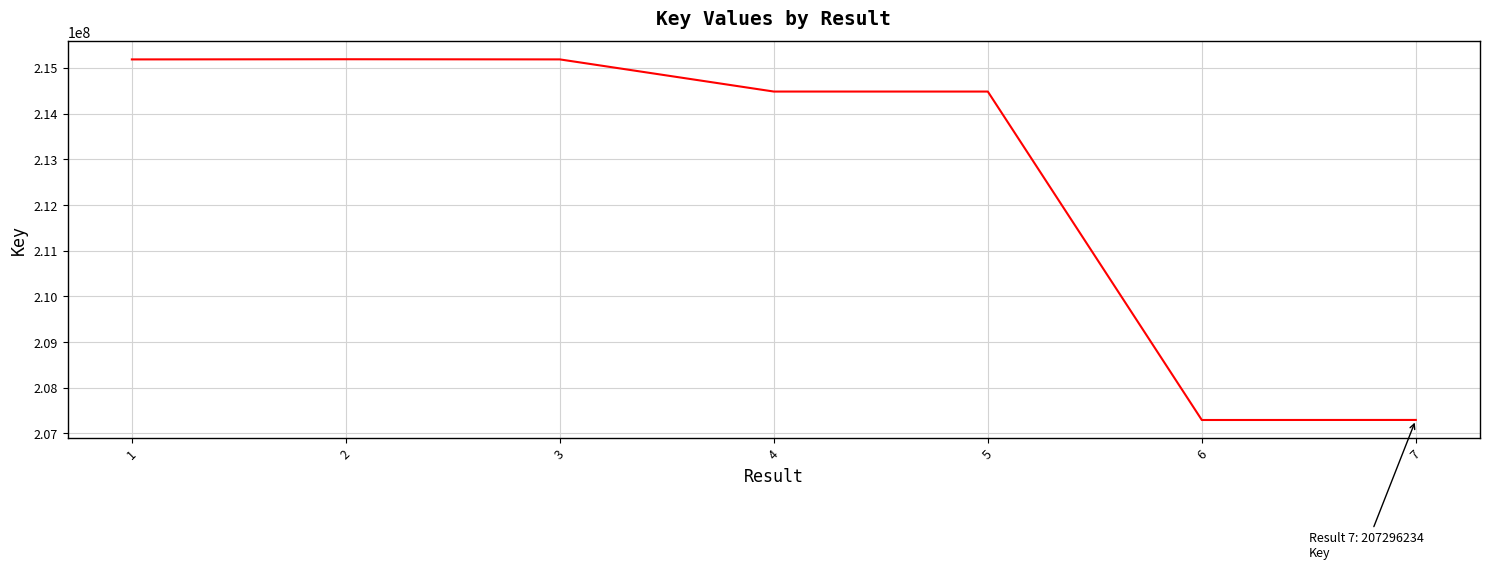

Is it true that the value at 4 is 282060739?

False